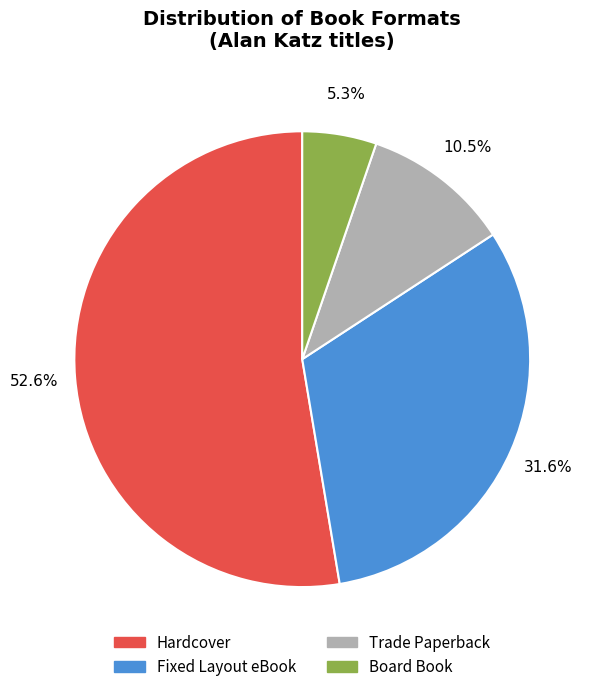

Which slice represents more than half of the pie?

Hardcover